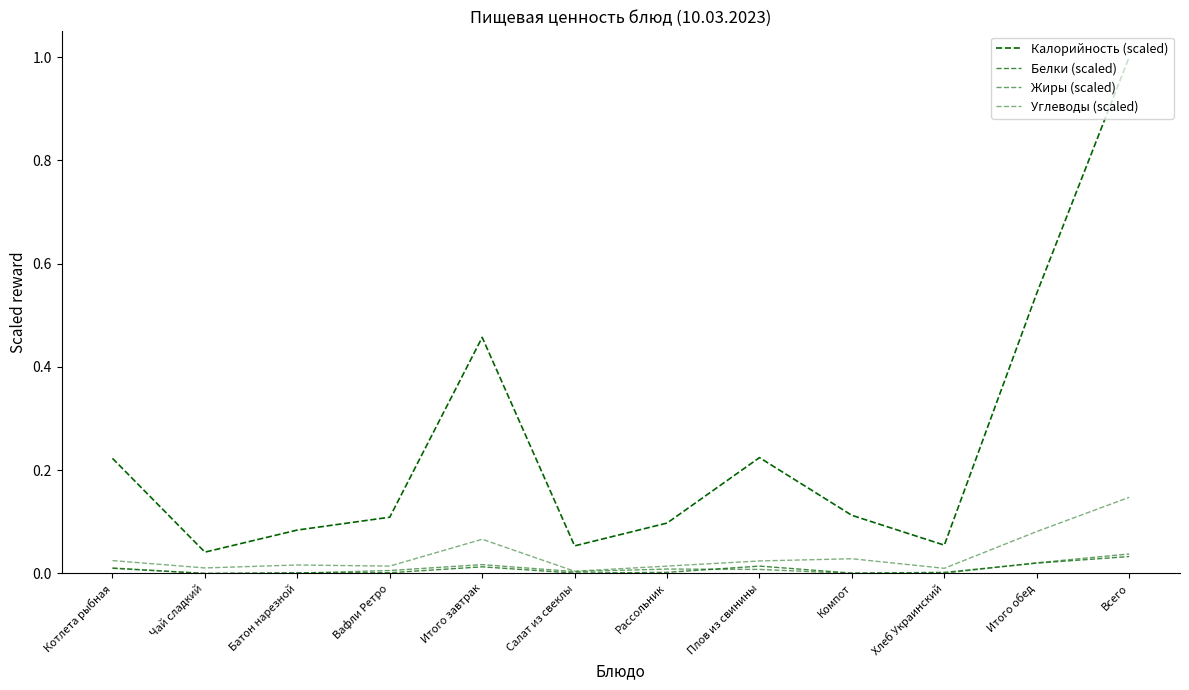

Reading left to right, transcribe all the data shown in this chart.

Калорийность (scaled): 0.2	0.0	0.1	0.1	0.5	0.1	0.1	0.2	0.1	0.1	0.5	1.0
Белки (scaled): 0.0	0.0	0.0	0.0	0.0	0.0	0.0	0.0	0.0	0.0	0.0	0.0
Жиры (scaled): 0.0	0.0	0.0	0.0	0.0	0.0	0.0	0.0	0.0	0.0	0.0	0.0
Углеводы (scaled): 0.0	0.0	0.0	0.0	0.1	0.0	0.0	0.0	0.0	0.0	0.1	0.1